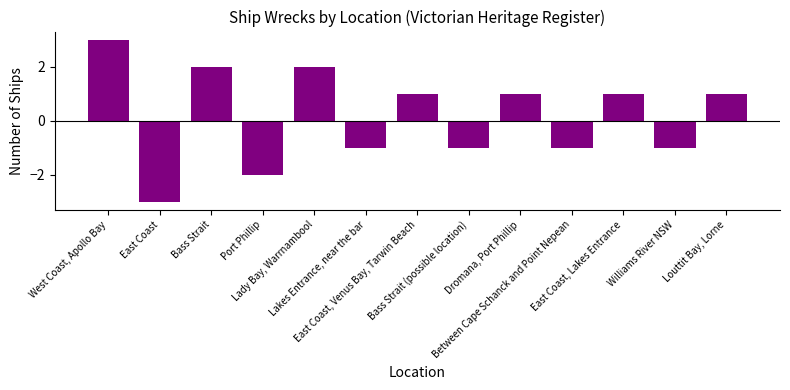

At which category does the chart reach its minimum across all series?

East Coast